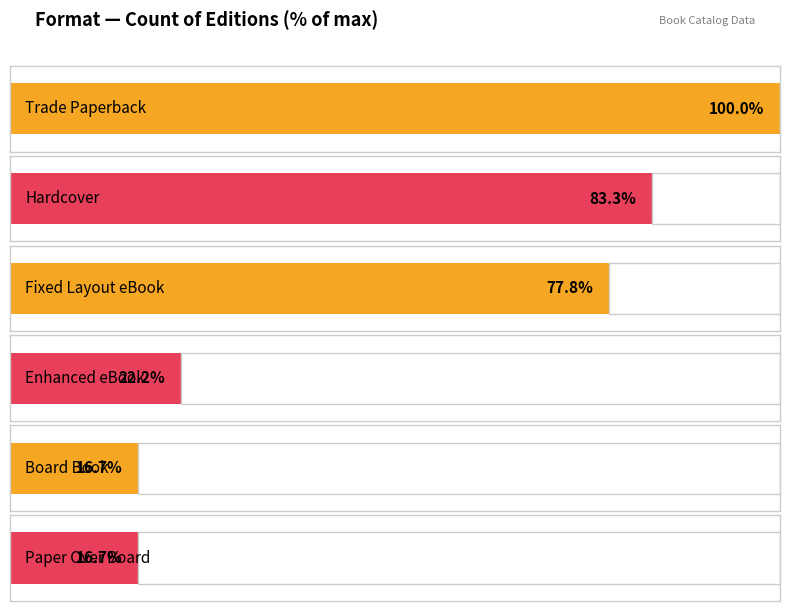

At which category does the chart reach its peak across all series?

Trade Paperback